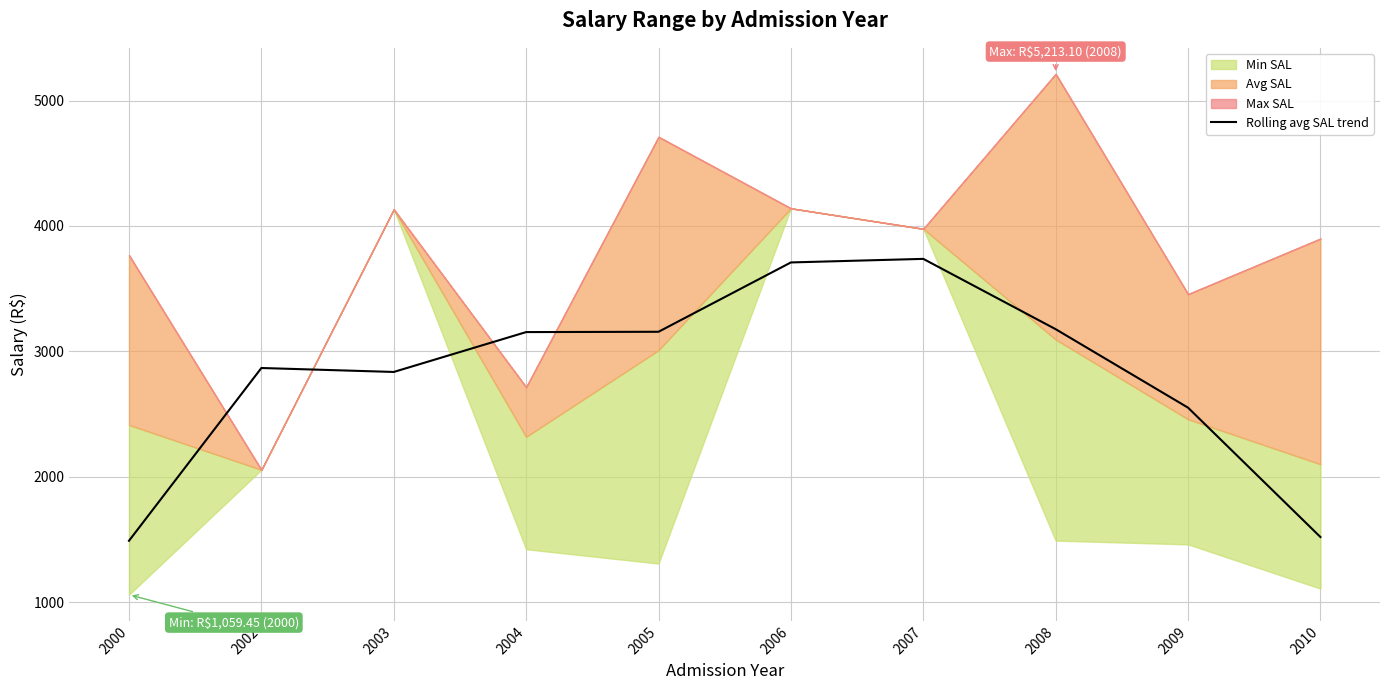

The value at 2006 is 5615.8. True or false?

False